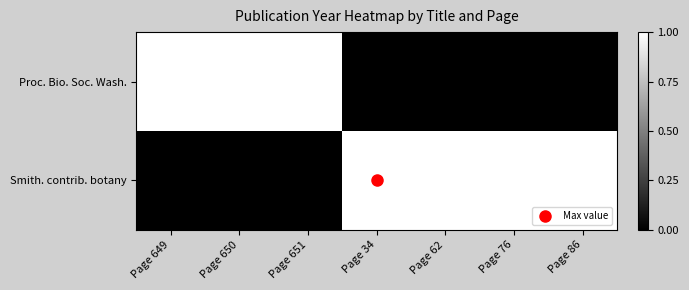

Reading left to right, transcribe all the data shown in this chart.

Proc. Bio. Soc. Wash.: Page 649=1.0	Page 650=1.0	Page 651=1.0	Page 34=0.0	Page 62=0.0	Page 76=0.0	Page 86=0.0
Smith. contrib. botany: Page 649=0.0	Page 650=0.0	Page 651=0.0	Page 34=1.0	Page 62=1.0	Page 76=1.0	Page 86=1.0